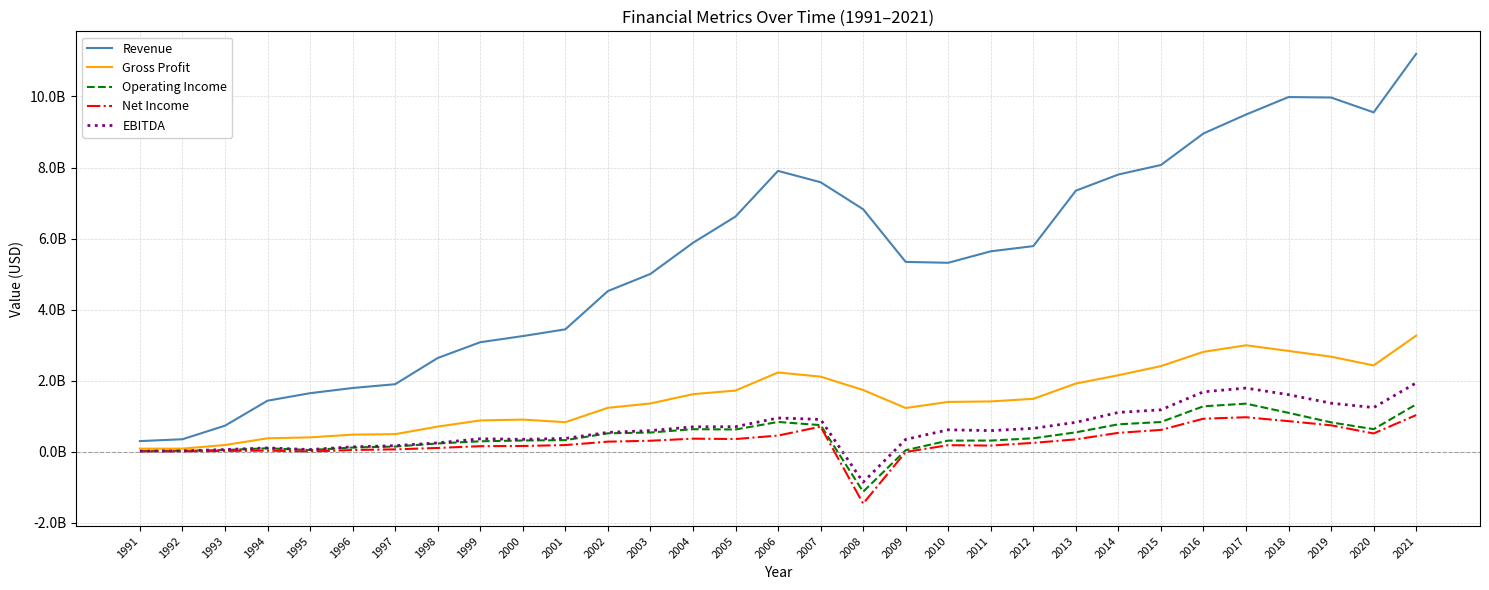

At which label does Net Income first exceed 250258000?

2002